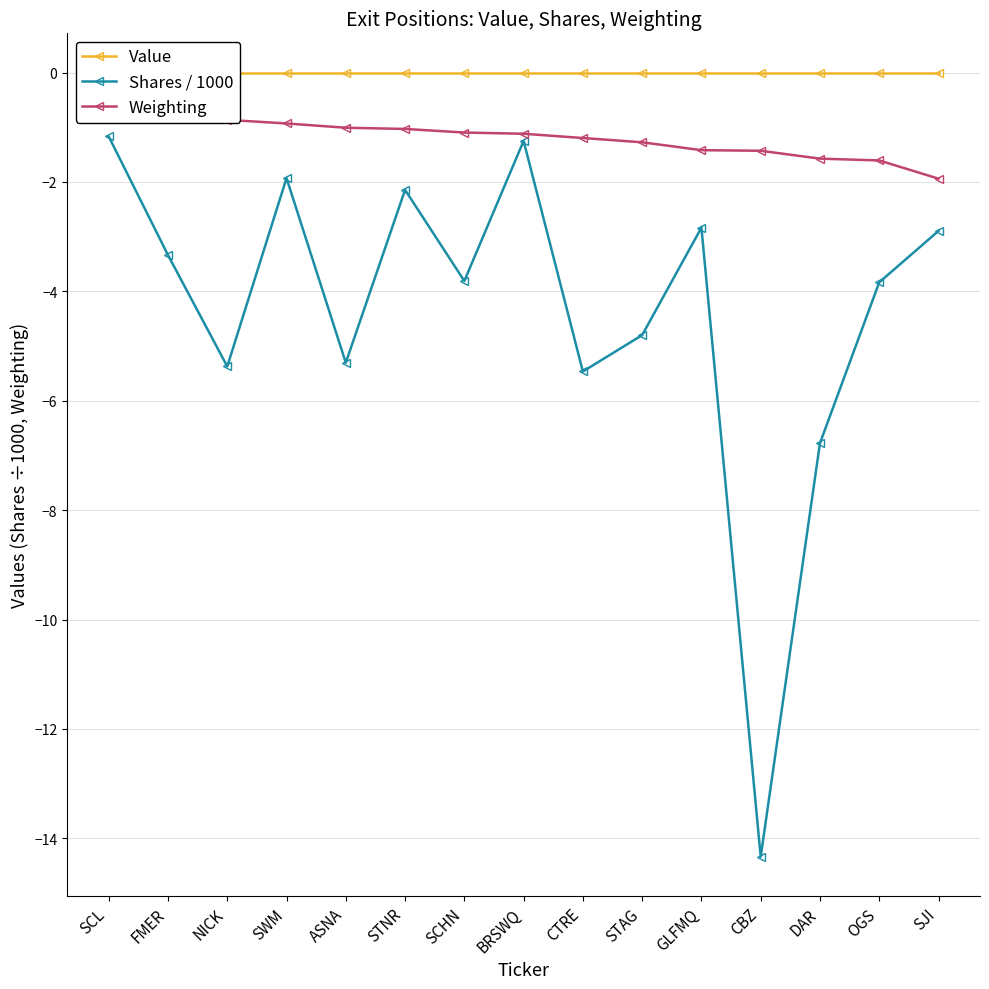

True or false: Value and Shares / 1000 intersect in this chart.

False